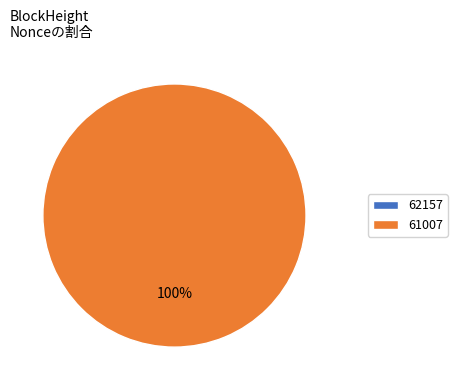

Is 61007 the majority of the pie?

Yes